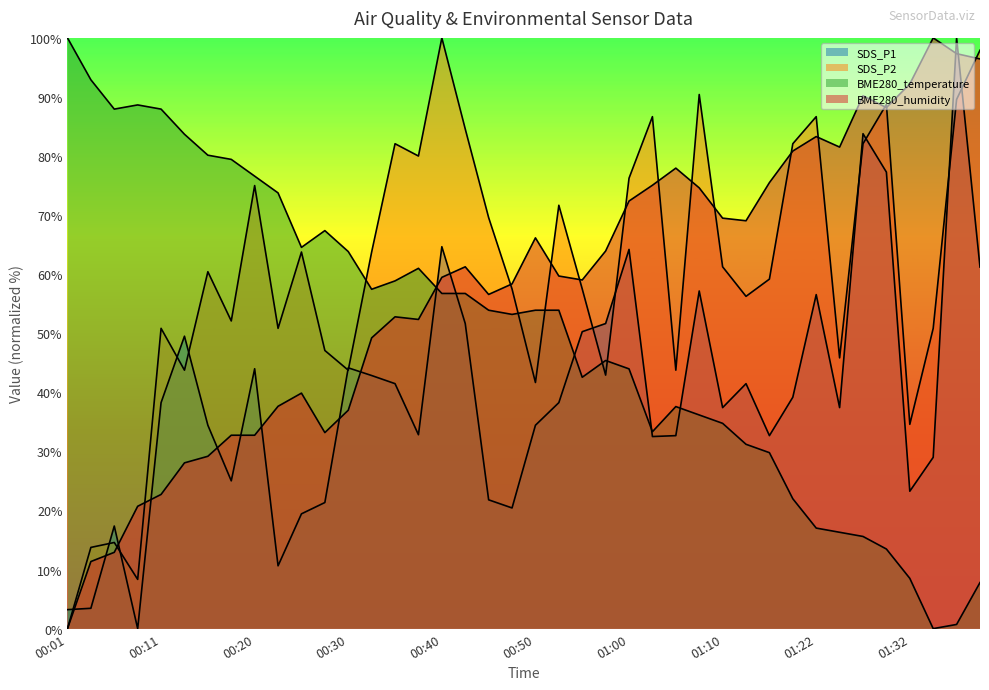

The value of SDS_P1 at 01:14 is 32.7. True or false?

True